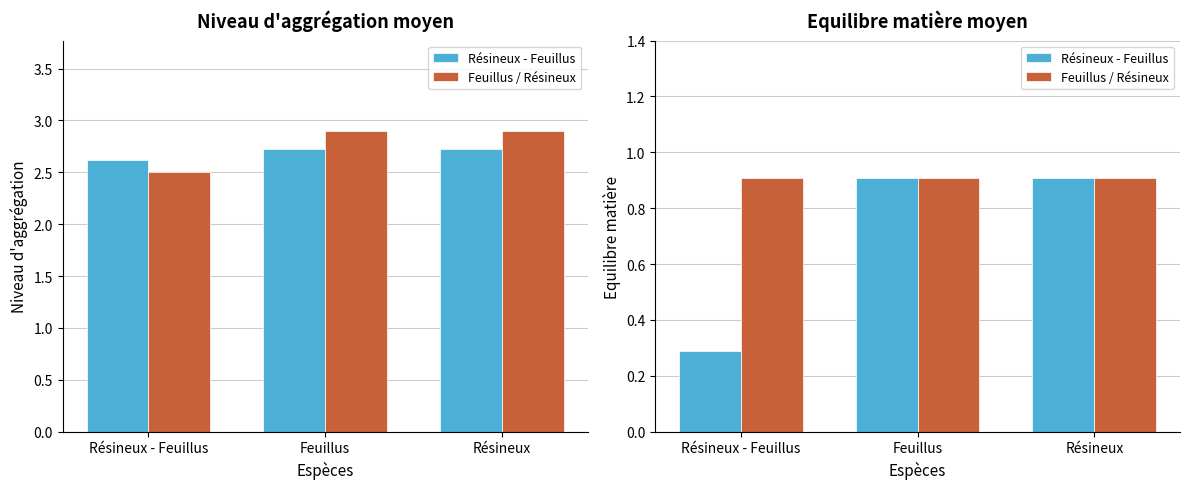

Rank the series by their average value, from lowest to highest.

Résineux - Feuillus, Feuillus / Résineux